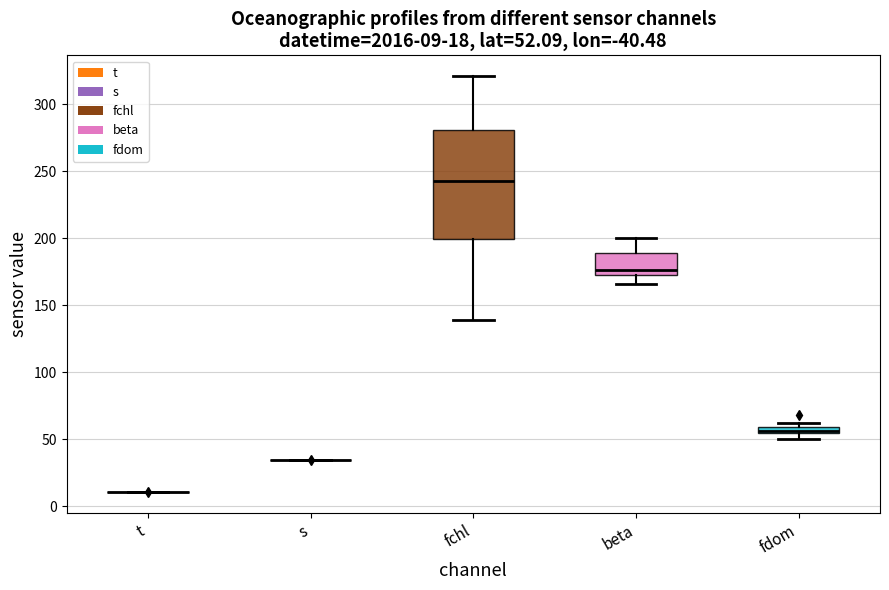

Comparing the boxes themselves (not the whiskers), which one is the tallest?

fchl